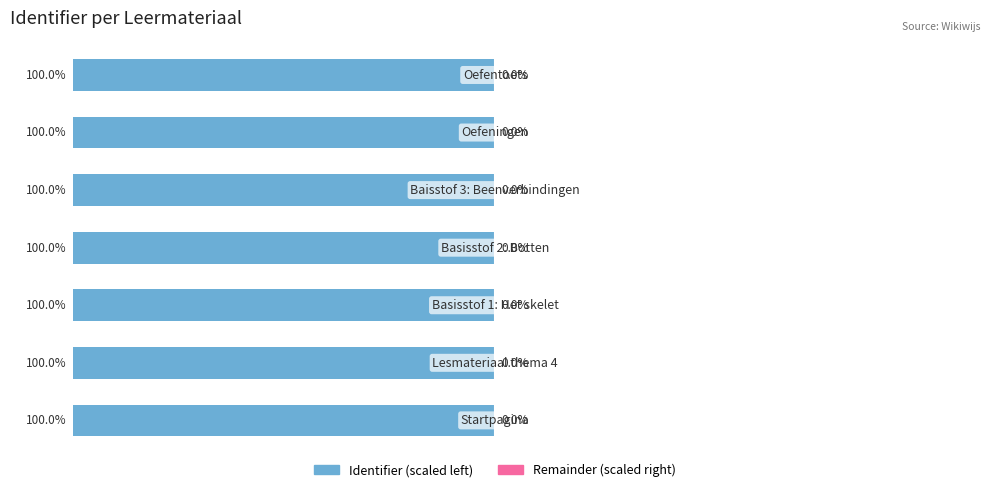

Which series changed the most between 1 and 2?

Identifier (scaled left)